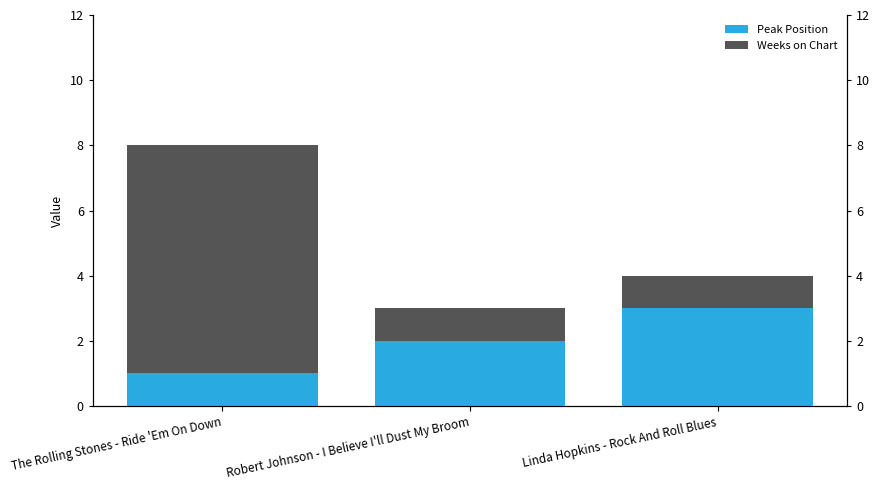

List the labels in order of Weeks on Chart value, largest first.

The Rolling Stones - Ride 'Em On Down, Robert Johnson - I Believe I'll Dust My Broom, Linda Hopkins - Rock And Roll Blues